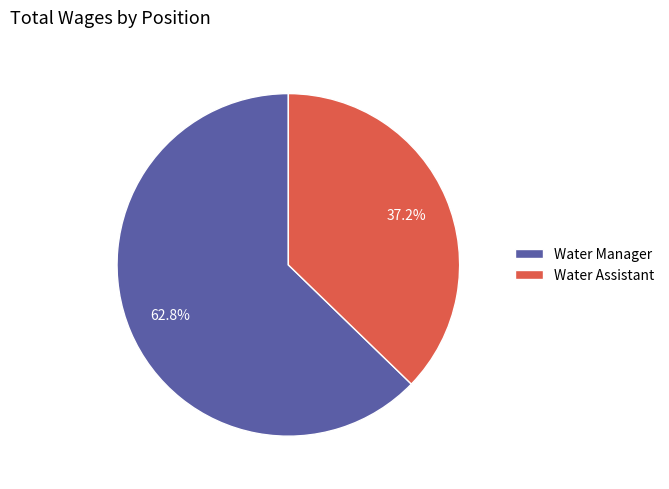

Does Water Manager represent more than half of the total?

Yes